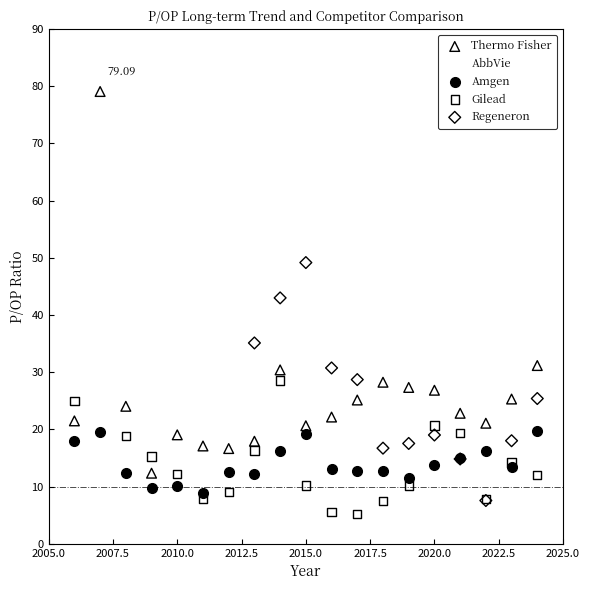

What are all the series names shown in the legend?

Thermo Fisher, AbbVie, Amgen, Gilead, Regeneron